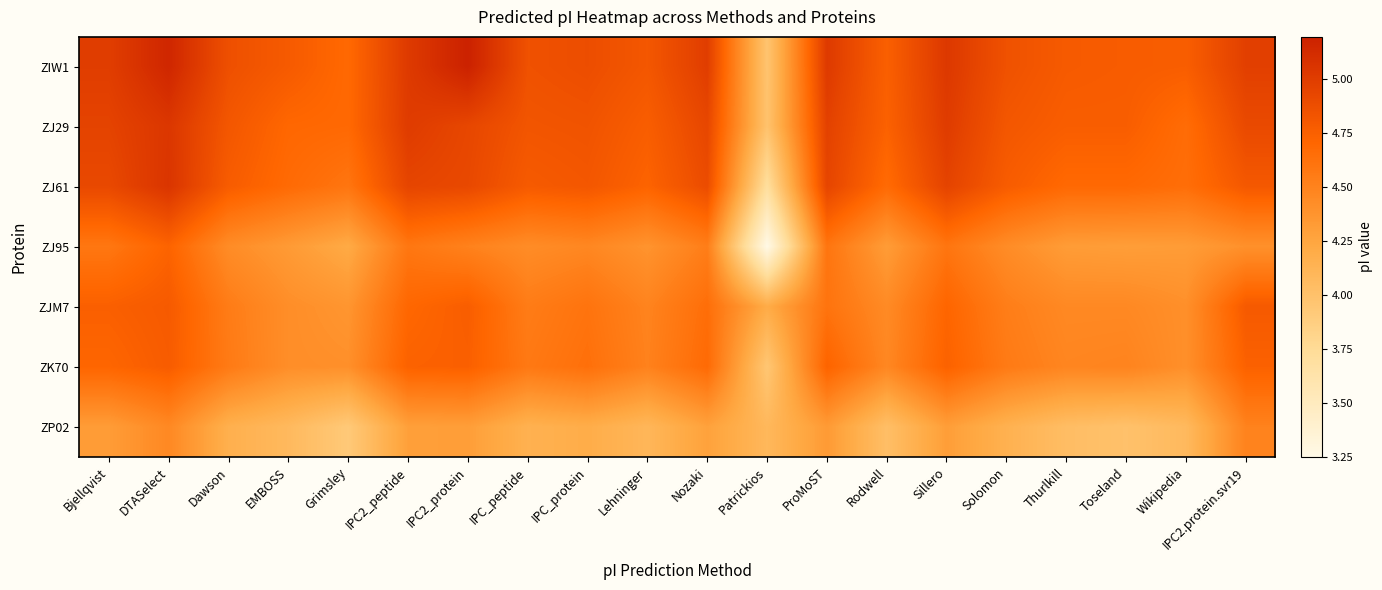

Which category has the lowest value across all series?

Patrickios